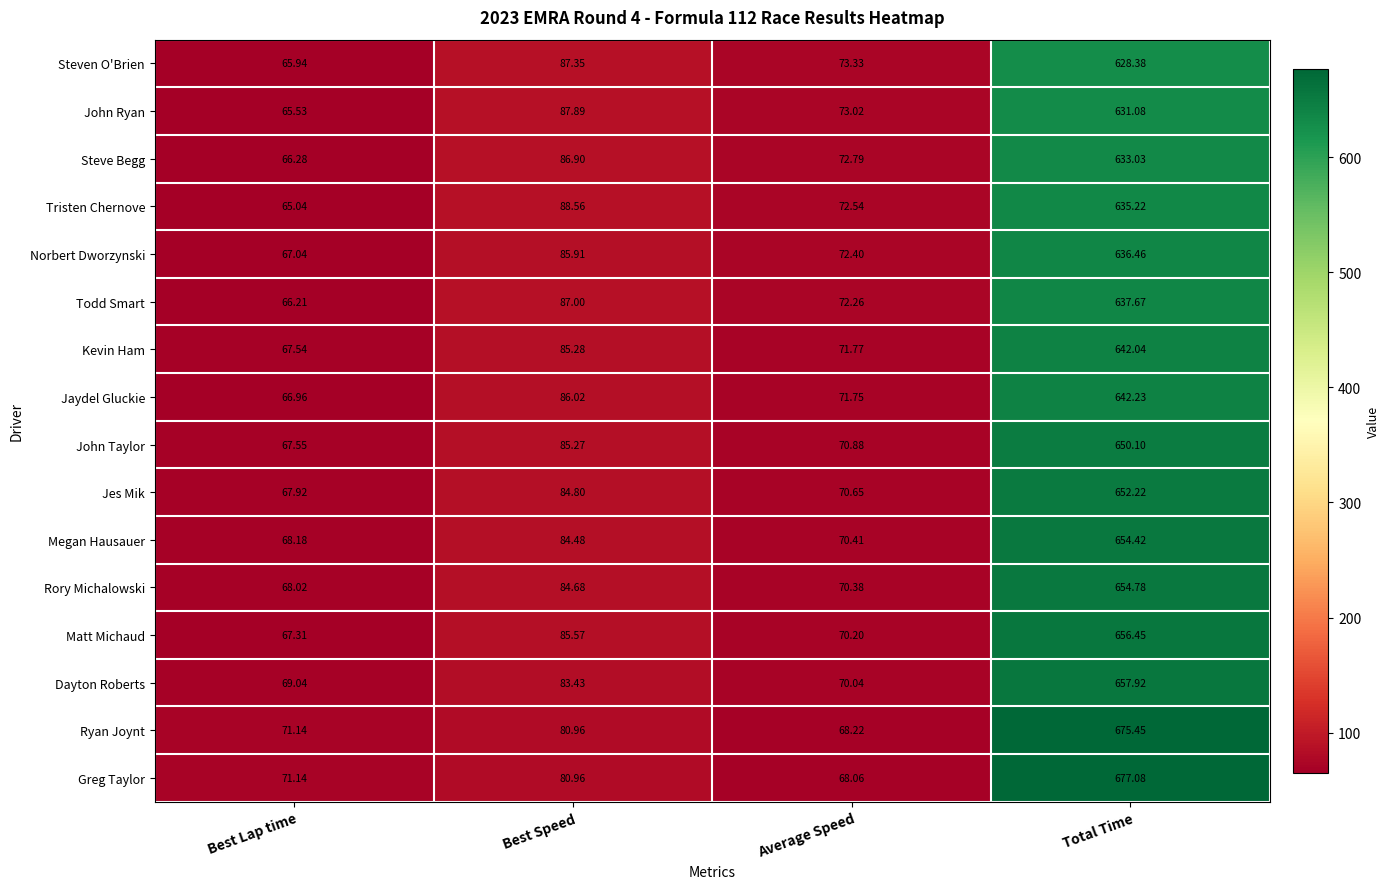

At which category does the chart reach its minimum across all series?

Best Lap time